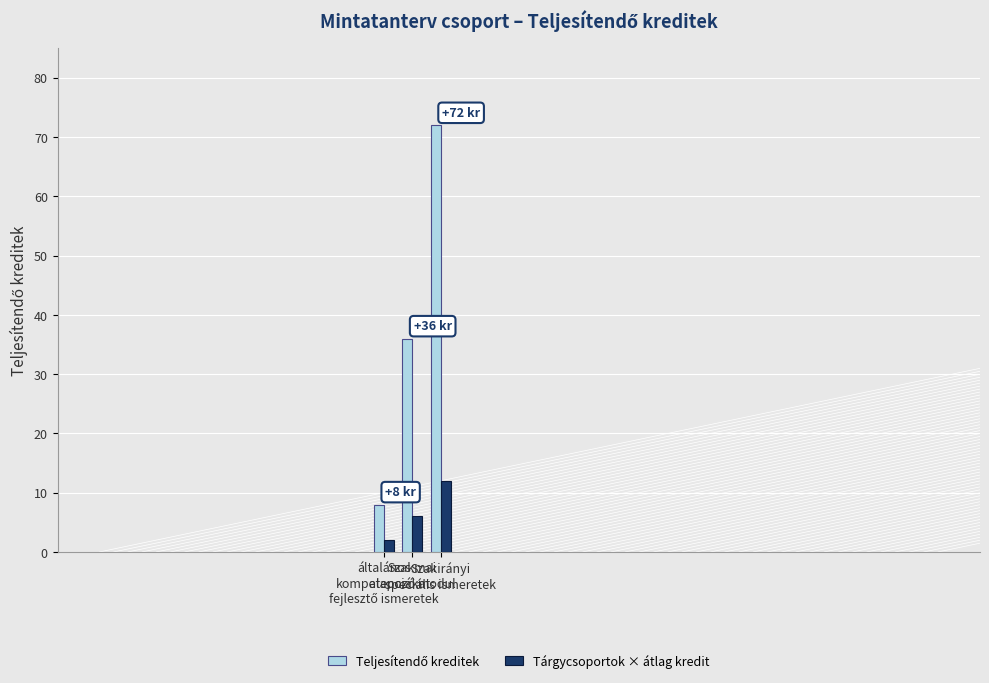

Which category has the highest value across all series?

Szakirányi
speciális ismeretek